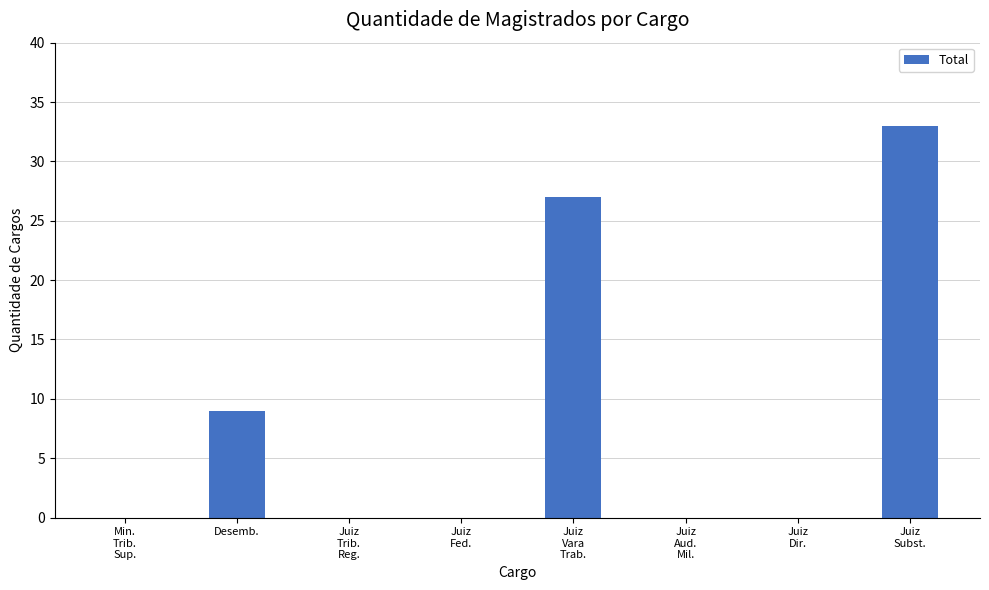

How many categories are shown in the chart?

8